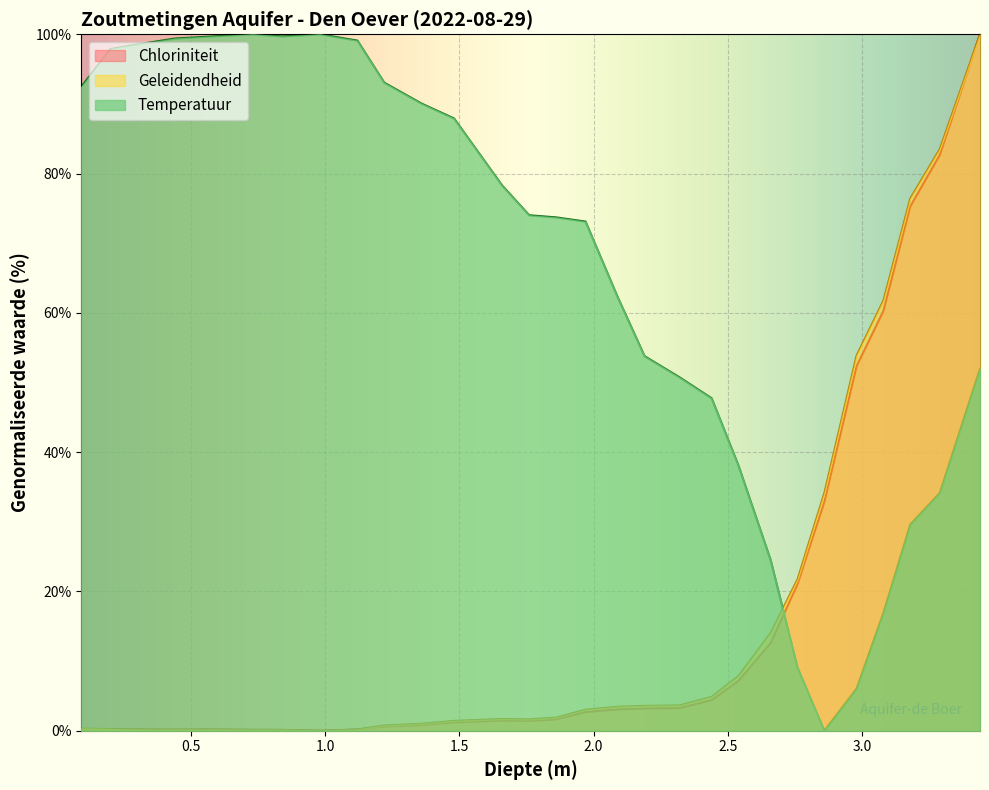

True or false: Chloriniteit and Geleidendheid intersect in this chart.

False